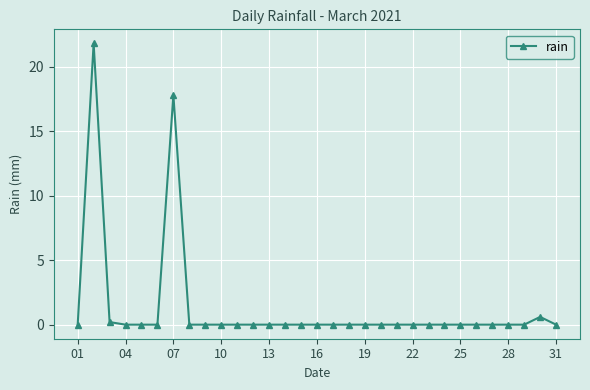

What is the maximum value shown in the chart?

21.8